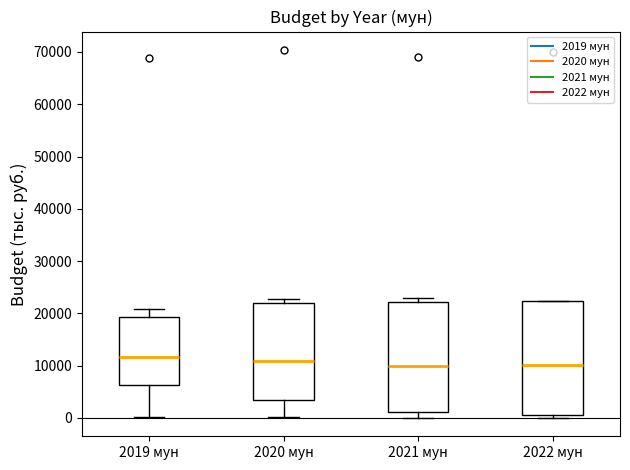

Reading left to right, transcribe this box plot: for each box, give where its median line is, the range the box spans, and where its two whiskers end, as read against the y-axis. The values are not printed on the chart, so give them approximately, as read against the axis.

2019 мун: median 12000, box 6000 to 19000, whiskers 0 to 21000
2020 мун: median 11000, box 3000 to 22000, whiskers 0 to 23000
2021 мун: median 10000, box 1000 to 22000, whiskers 0 to 23000
2022 мун: median 10000, box 1000 to 22000, whiskers 0 to 22000